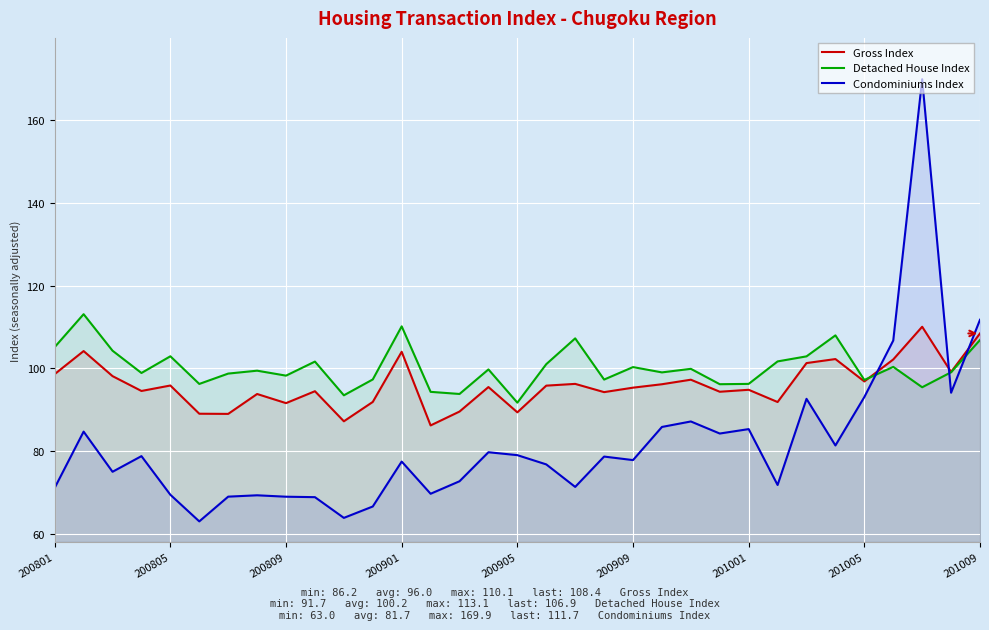

What is the value of the Condominiums Index point at the 31st from the left?

169.9